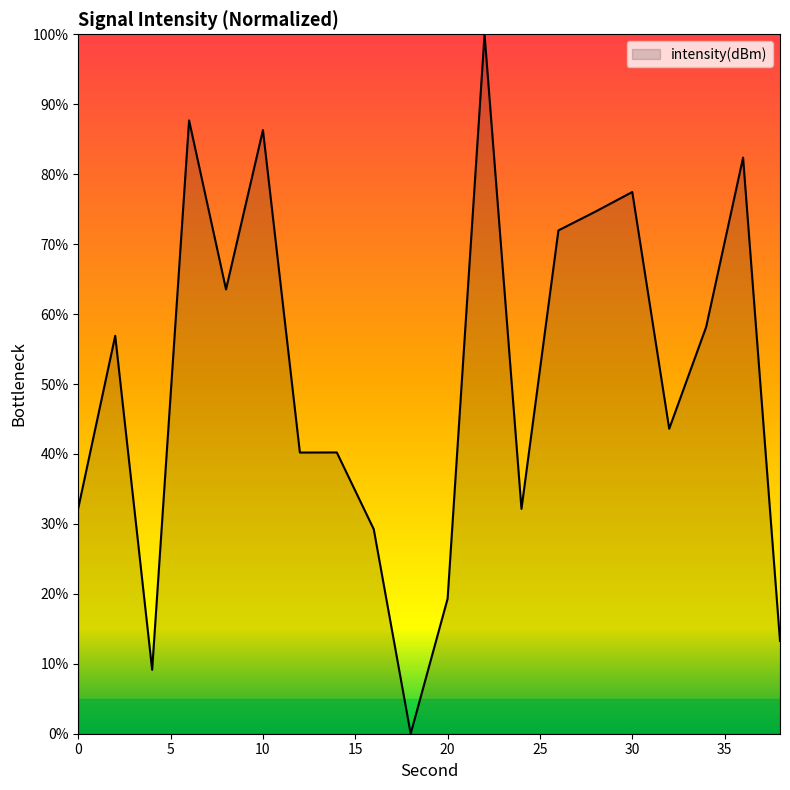

List the labels in order of value, smallest first.

18, 4, 38, 20, 16, 24, 0, 12, 14, 32, 2, 34, 8, 26, 28, 30, 36, 10, 6, 22